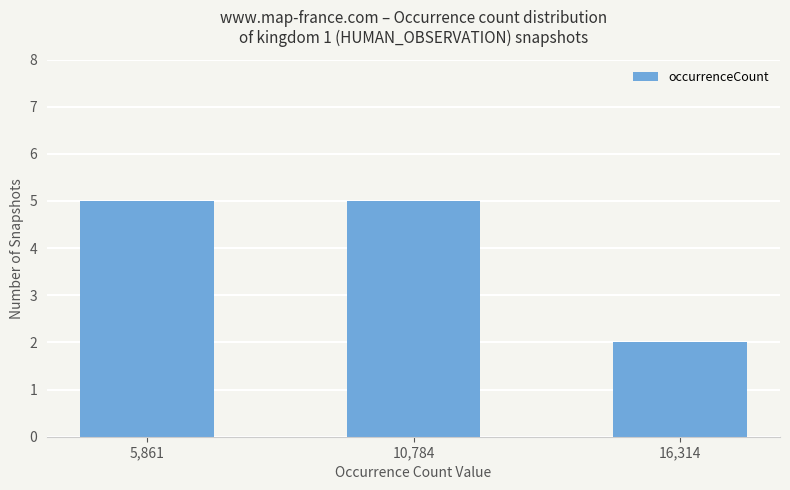

Is it true that the value at 10,784 is 2?

False